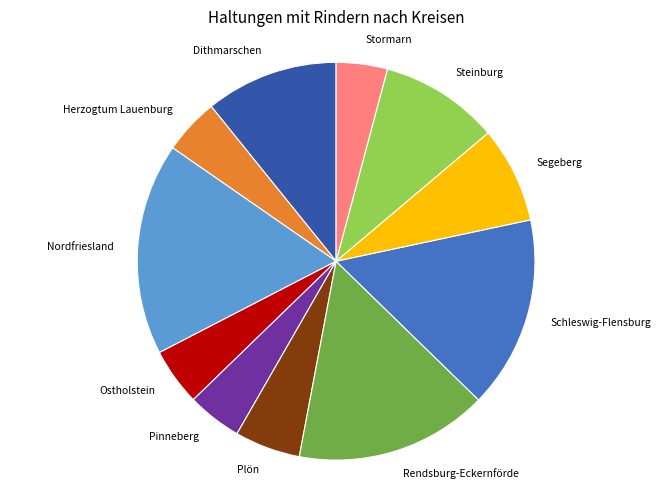

Does any single category account for the majority?

No